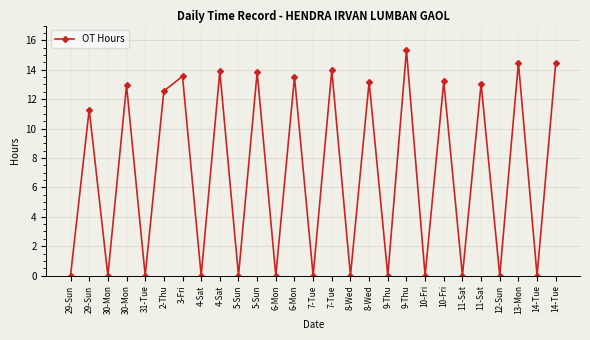

True or false: the data shows 0.0 at 31-Tue.

True